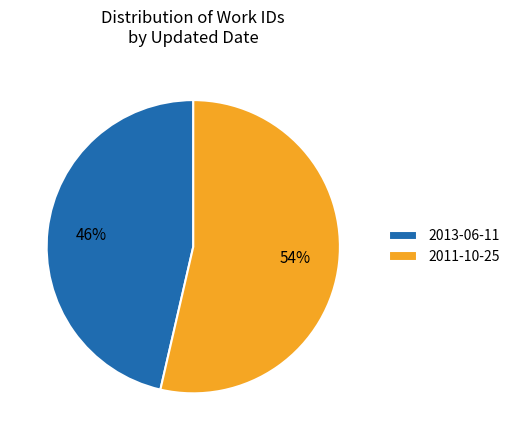

To the nearest percent, what is the average slice percentage?

50%